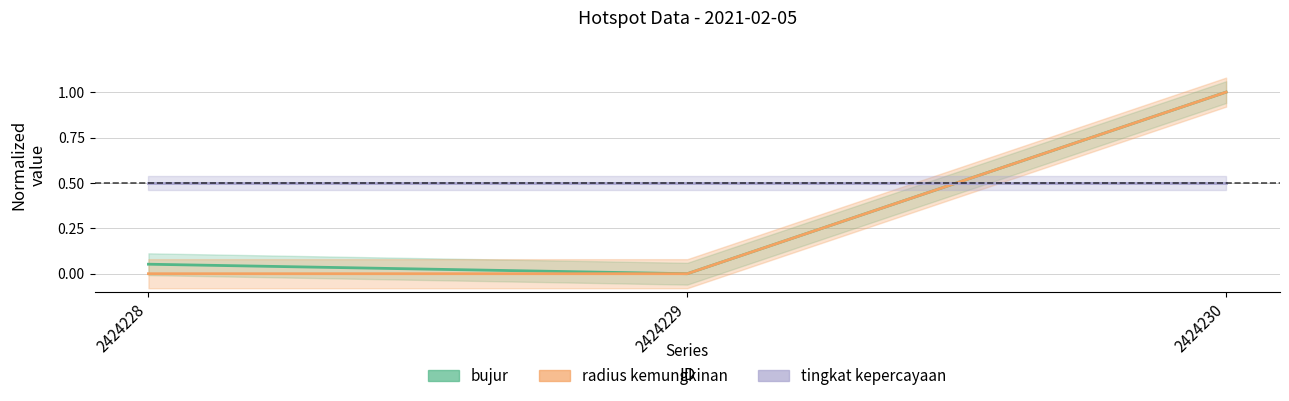

Rank the categories by radius kemungkinan value from highest to lowest.

2424230, 2424228, 2424229